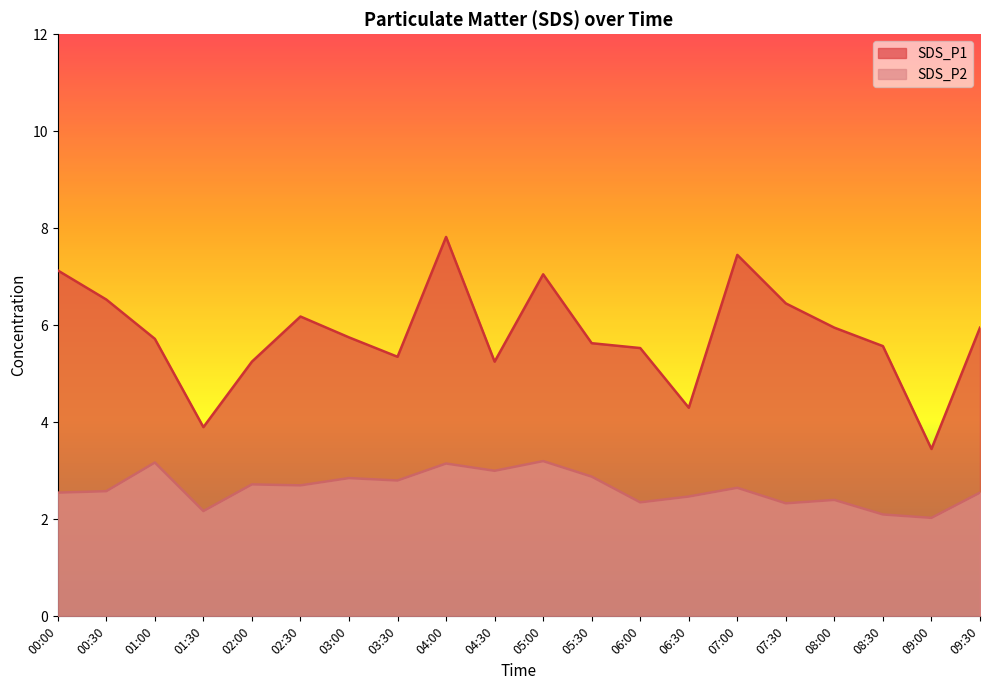

At which label does SDS_P2 reach its minimum?

09:00